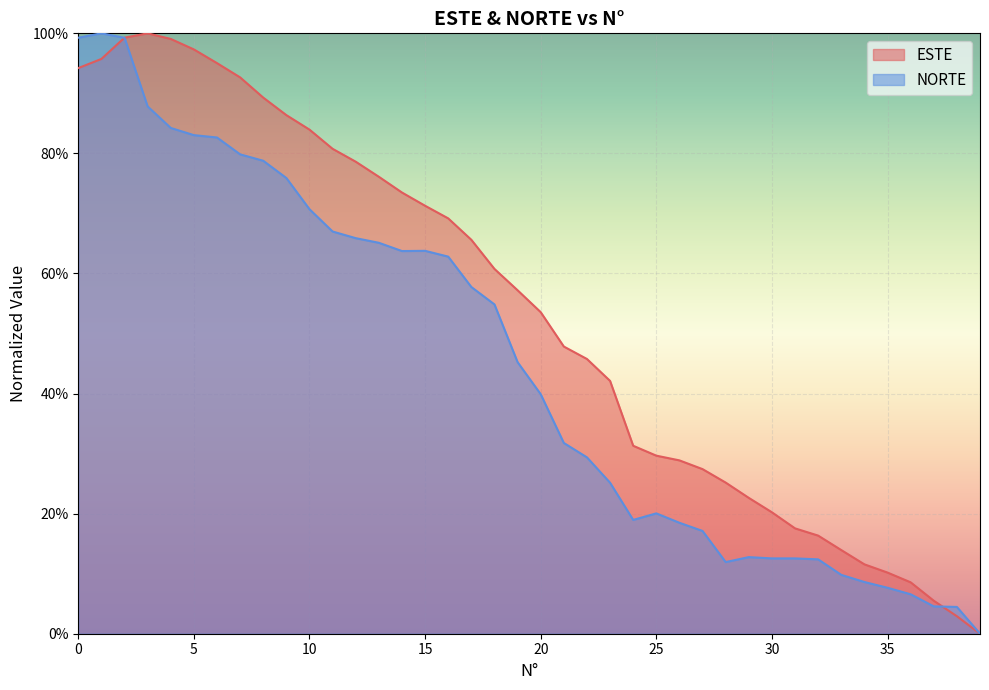

Reading left to right, transcribe all the data shown in this chart.

ESTE: 0=0.9	1=1.0	2=1.0	3=1.0	4=1.0	5=1.0	6=1.0	7=0.9	8=0.9	9=0.9	10=0.8	11=0.8	12=0.8	13=0.8	14=0.7	15=0.7	16=0.7	17=0.7	18=0.6	19=0.6	20=0.5	21=0.5	22=0.5	23=0.4	24=0.3	25=0.3	26=0.3	27=0.3	28=0.3	29=0.2	30=0.2	31=0.2	32=0.2	33=0.1	34=0.1	35=0.1	36=0.1	37=0.1	38=0.0	39=0.0
NORTE: 0=1.0	1=1.0	2=1.0	3=0.9	4=0.8	5=0.8	6=0.8	7=0.8	8=0.8	9=0.8	10=0.7	11=0.7	12=0.7	13=0.7	14=0.6	15=0.6	16=0.6	17=0.6	18=0.5	19=0.5	20=0.4	21=0.3	22=0.3	23=0.3	24=0.2	25=0.2	26=0.2	27=0.2	28=0.1	29=0.1	30=0.1	31=0.1	32=0.1	33=0.1	34=0.1	35=0.1	36=0.1	37=0.0	38=0.0	39=0.0